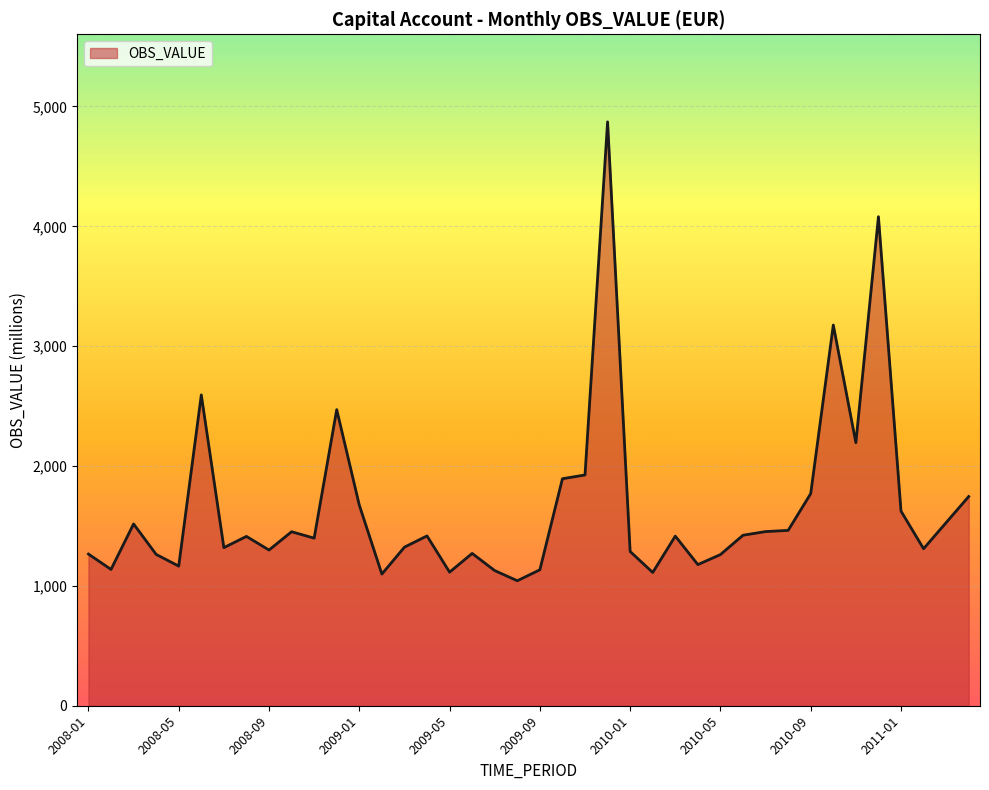

What is the maximum value shown in the chart?

4871.6